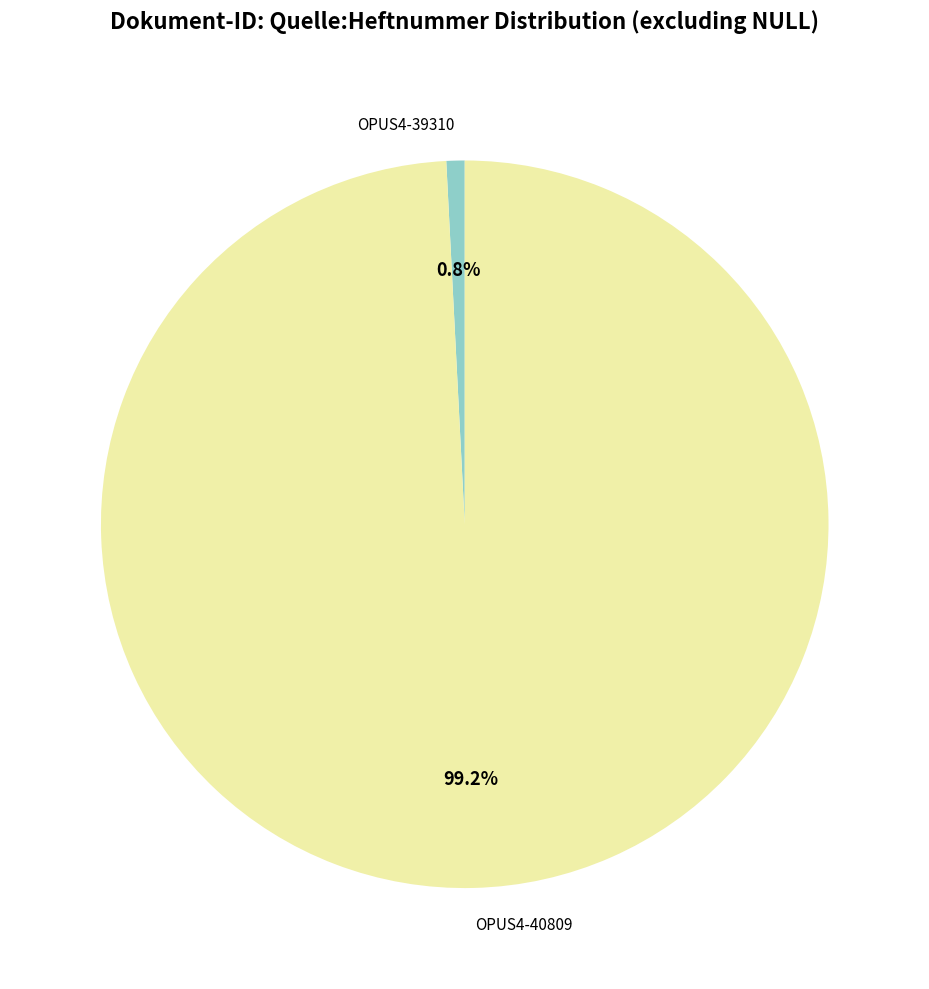

To the nearest percent, what percentage of the pie is OPUS4-39310?

1%